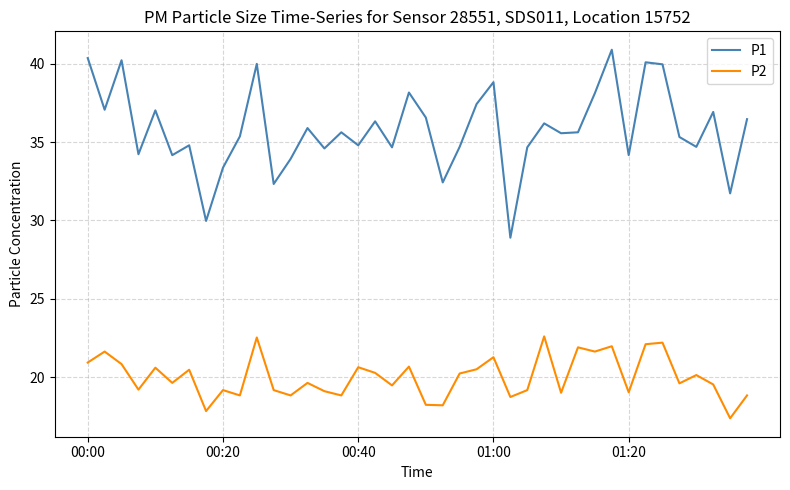

What is the difference between the maximum and minimum values in the P1 series?

12.0